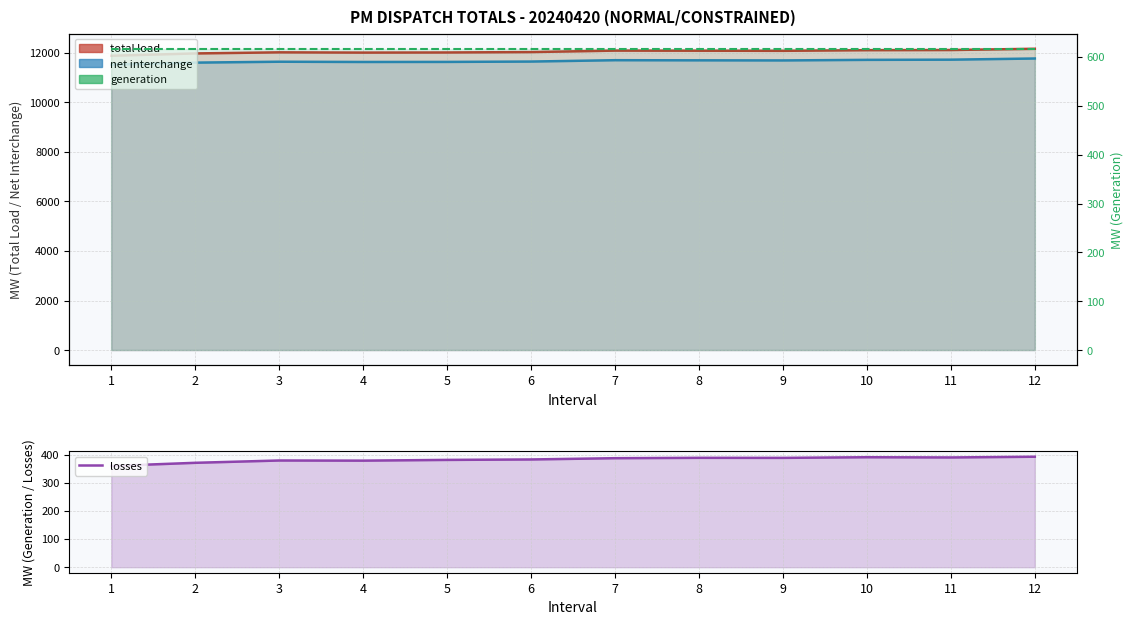

What is the approximate value of total load at 2?

11975.6